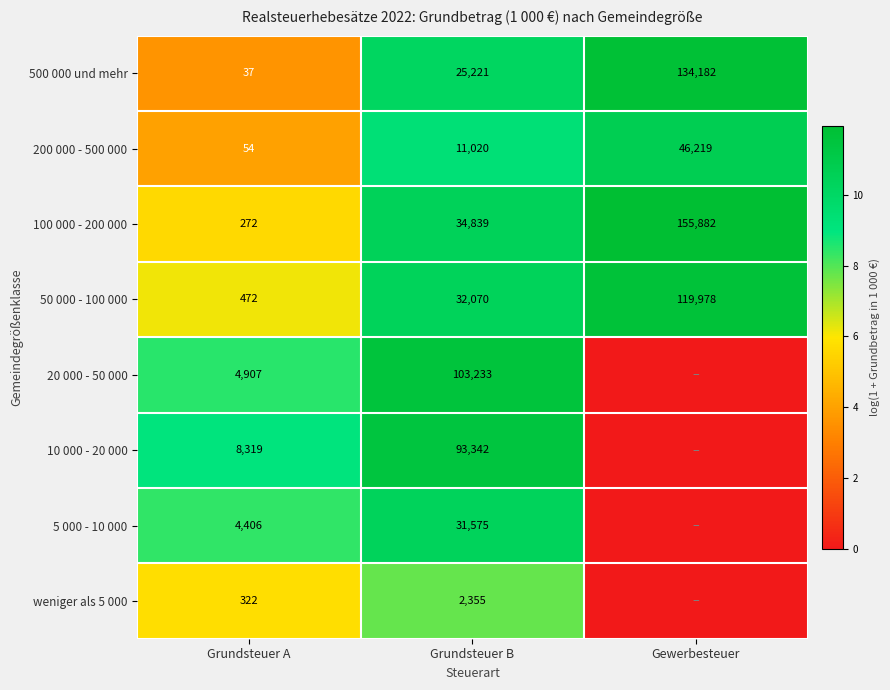

True or false: 100 000 - 200 000 has a value of 17.6 at Gewerbesteuer.

False